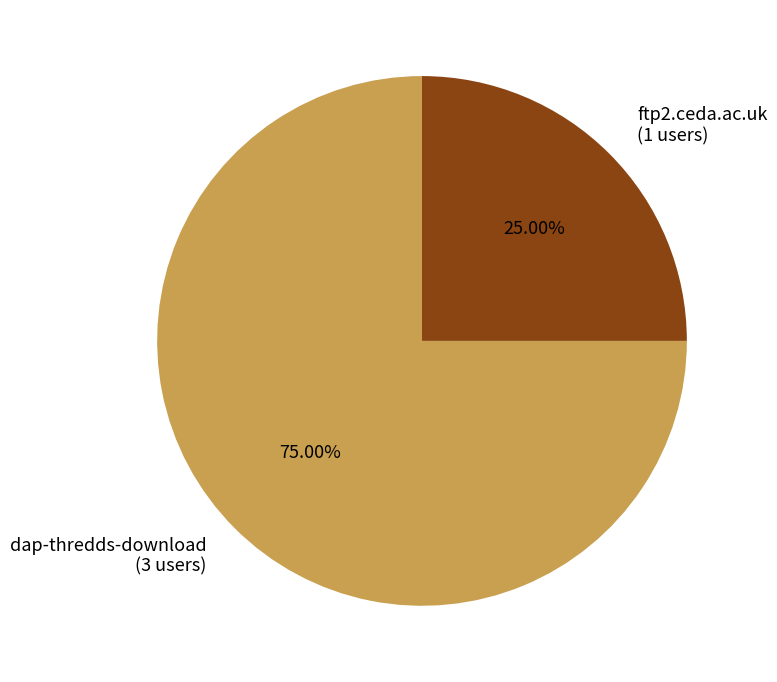

How many slices are in this pie chart?

2